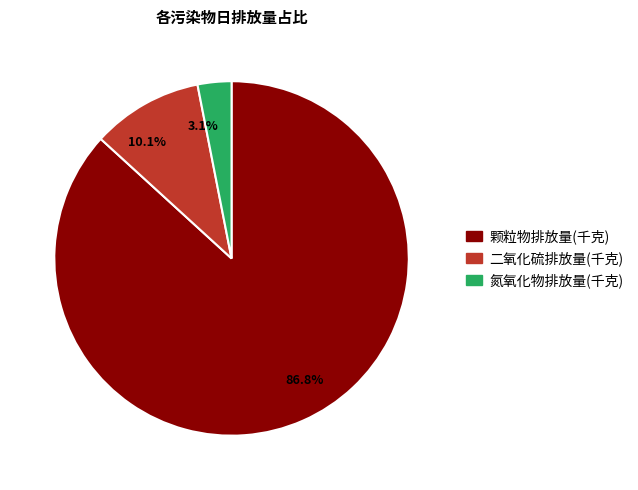

Count the number of slices in the pie.

3